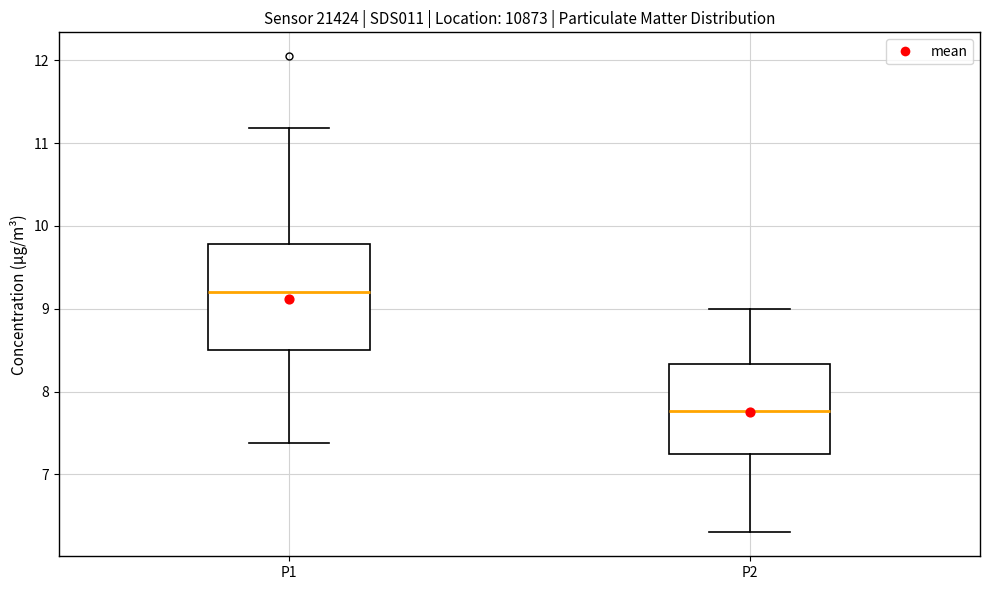

Reading left to right, read every box against the y-axis: the position of its median line, the range the box covers, and the ends of its whiskers. The values are not printed on the chart, so give them approximately, as read against the axis.

P1: median 9.2, box 8.5 to 9.8, whiskers 7.4 to 11.2
P2: median 7.8, box 7.2 to 8.3, whiskers 6.3 to 9.0